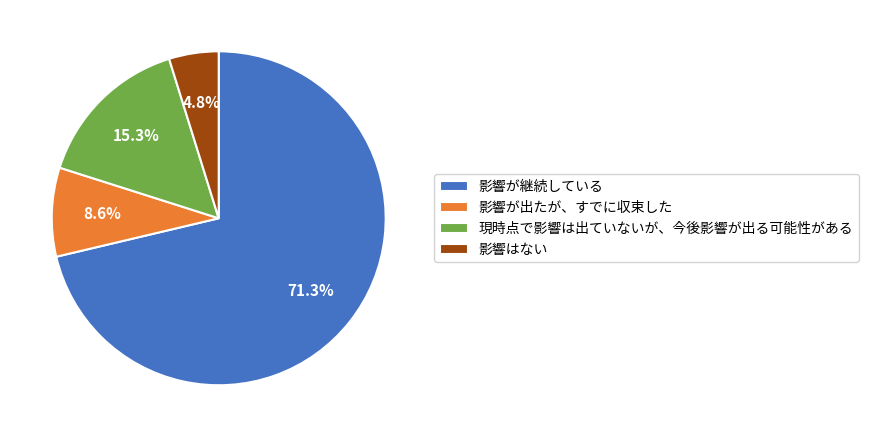

Is it true that 影響が出たが、すでに収束した is 9% of the pie?

True